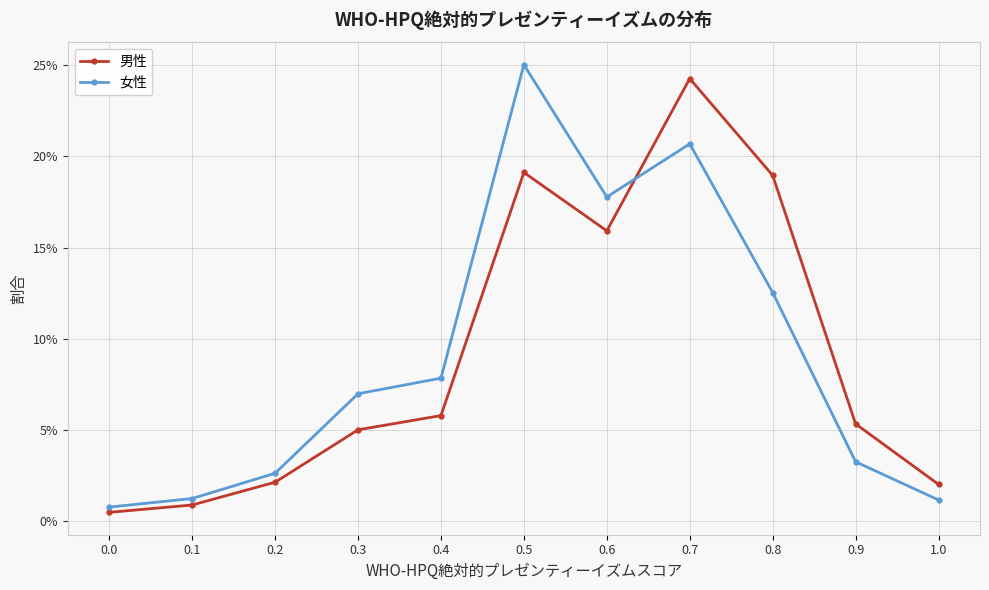

True or false: 男性 and 女性 cross at least once.

True